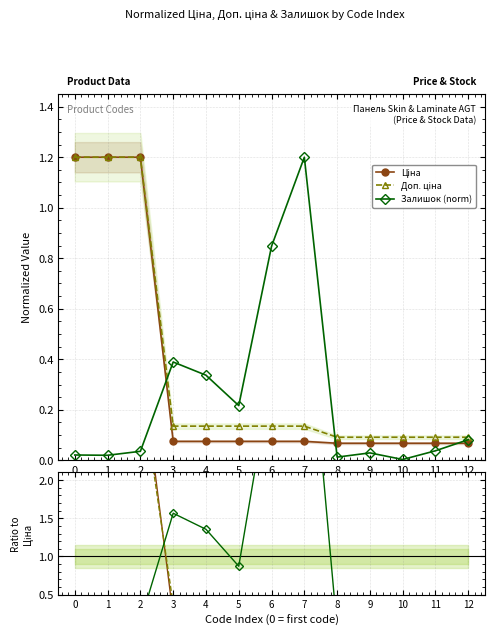

Count the number of categories in the chart.

13